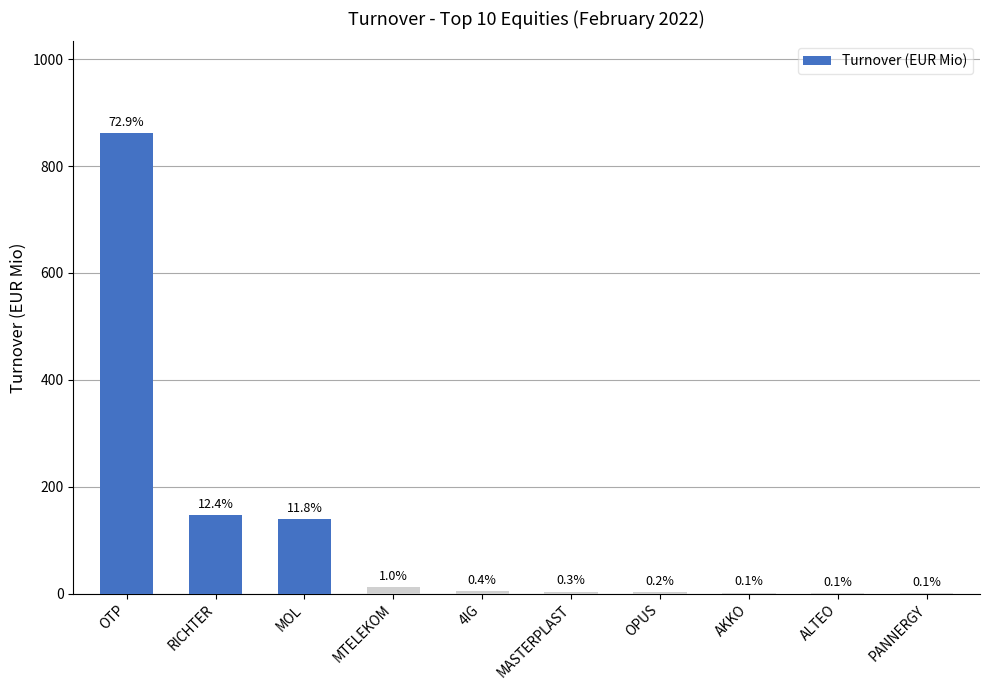

What is the sum of all values?

1173.4